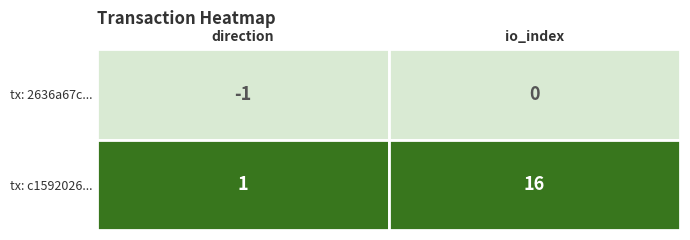

Is the value of 2636a67c98c14246e23d0d1311b1d344f747993 at direction greater than the value of c1592026d8b292765eee095e372e93d4a2f0a01 at direction?

No